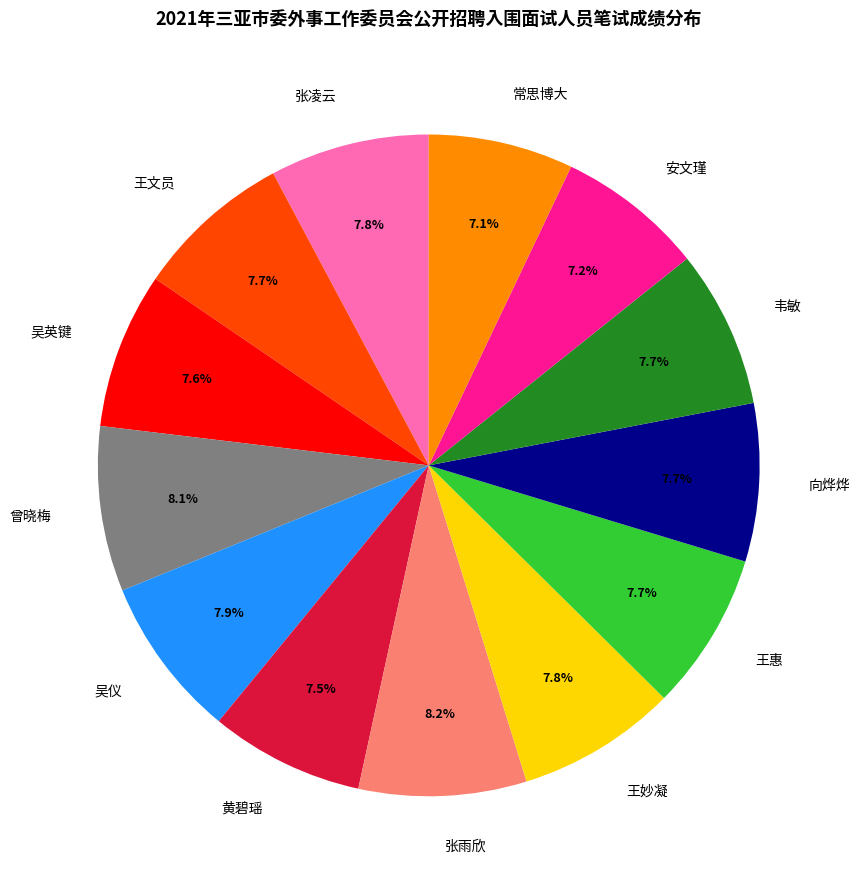

The 吴英键 slice represents 14% of the pie. True or false?

False